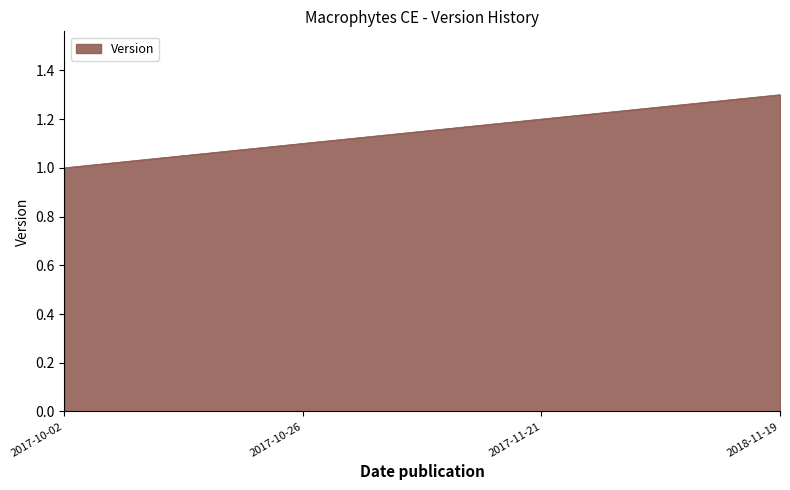

How many values are between 1 and 2?

4